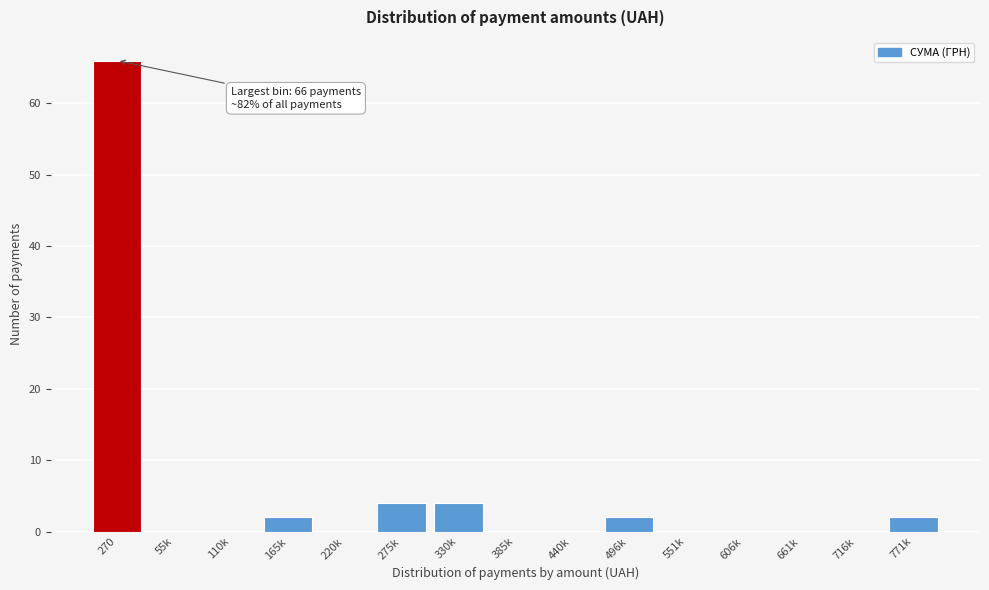

Reading right to left, list all the values displayed in this chart.

771k=2	716k=0	661k=0	606k=0	551k=0	496k=2	440k=0	385k=0	330k=4	275k=4	220k=0	165k=2	110k=0	55k=0	270=66